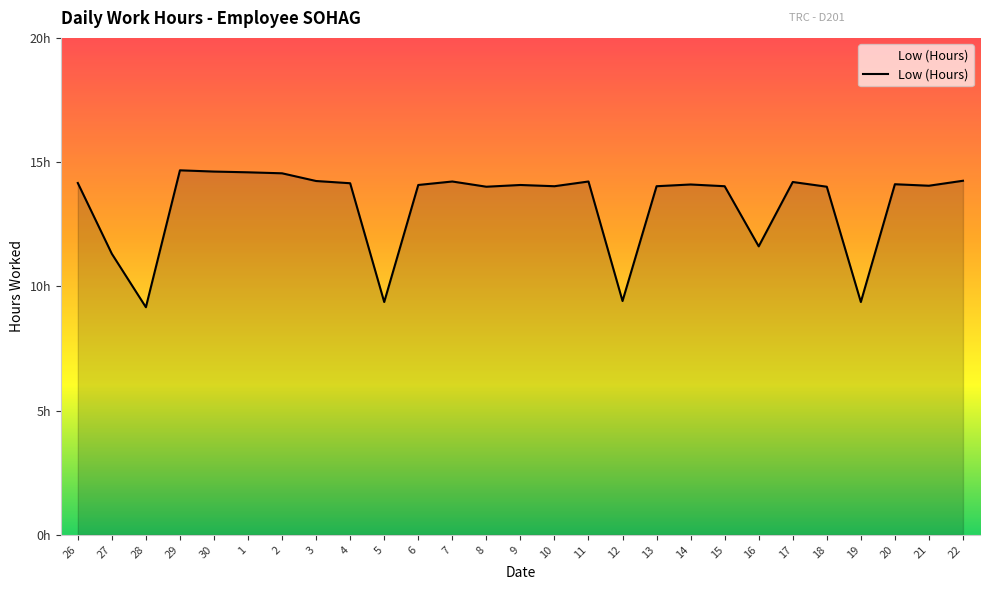

Does the chart display data point markers on the line(s)?

No